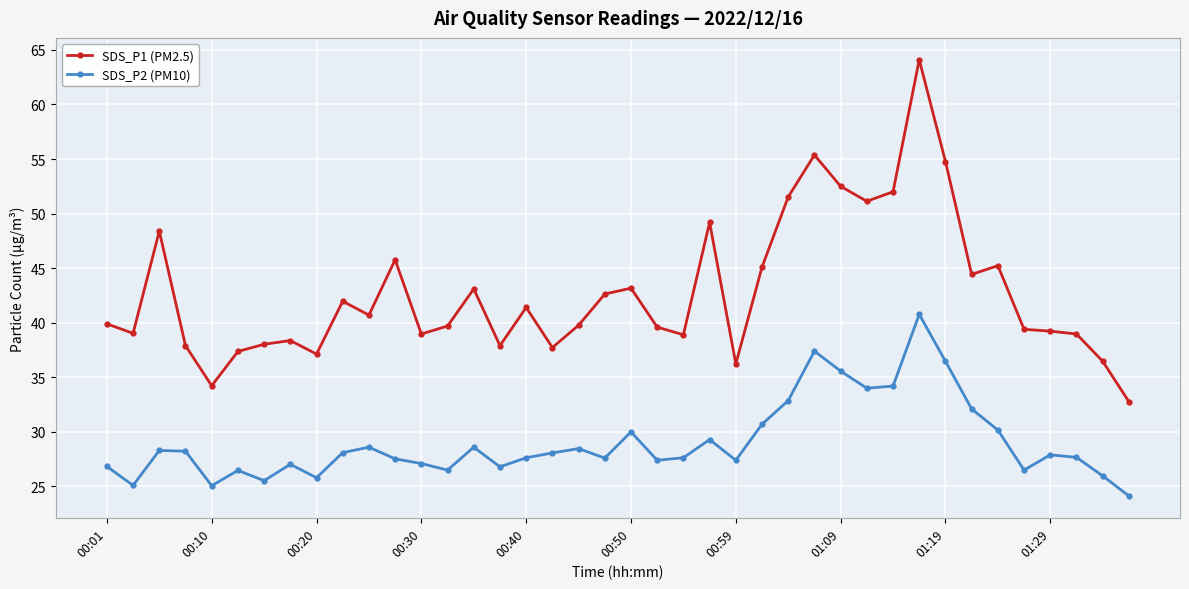

Which series has the largest total across all categories?

SDS_P1 (PM2.5)